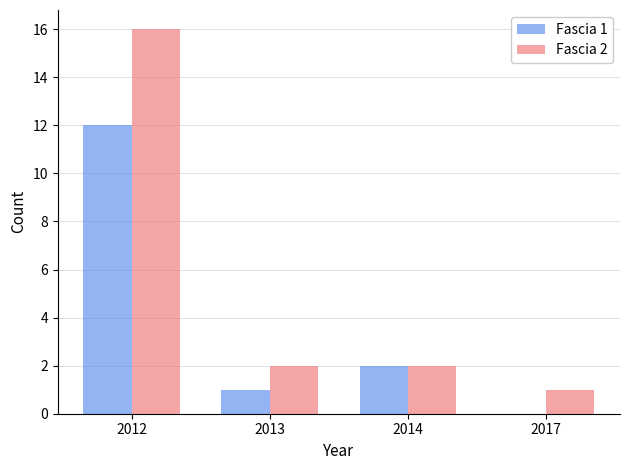

What is the total value across all series at 2013?

3